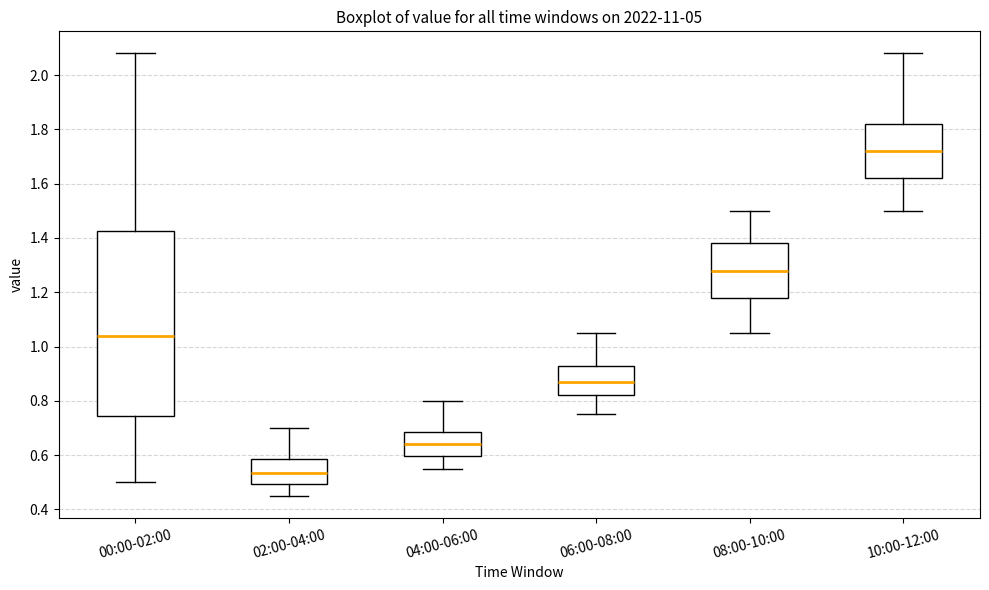

Reading left to right, read every box against the y-axis: the position of its median line, the range the box covers, and the ends of its whiskers. The values are not printed on the chart, so give them approximately, as read against the axis.

00:00-02:00: median 1.04, box 0.74 to 1.42, whiskers 0.50 to 2.08
02:00-04:00: median 0.54, box 0.50 to 0.58, whiskers 0.46 to 0.70
04:00-06:00: median 0.64, box 0.60 to 0.68, whiskers 0.56 to 0.80
06:00-08:00: median 0.88, box 0.82 to 0.92, whiskers 0.76 to 1.06
08:00-10:00: median 1.28, box 1.18 to 1.38, whiskers 1.06 to 1.50
10:00-12:00: median 1.72, box 1.62 to 1.82, whiskers 1.50 to 2.08